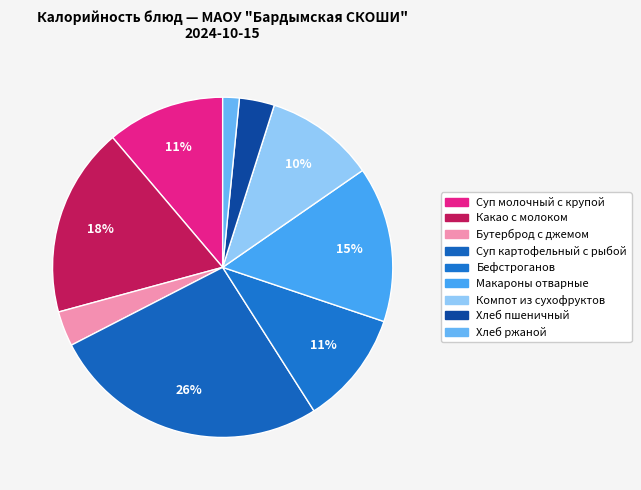

Rank the categories by value from highest to lowest.

Суп картофельный с рыбой, Какао с молоком, Макароны отварные, Суп молочный с крупой, Бефстроганов, Компот из сухофруктов, Бутерброд с джемом, Хлеб пшеничный, Хлеб ржаной